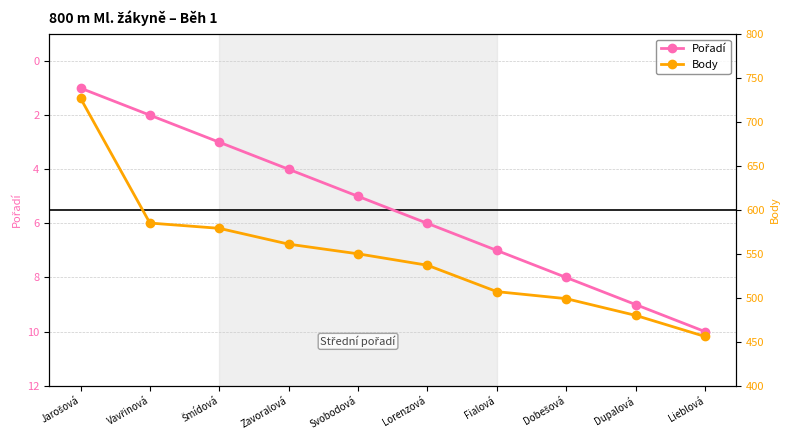

Does the chart display data point markers on the line(s)?

Yes